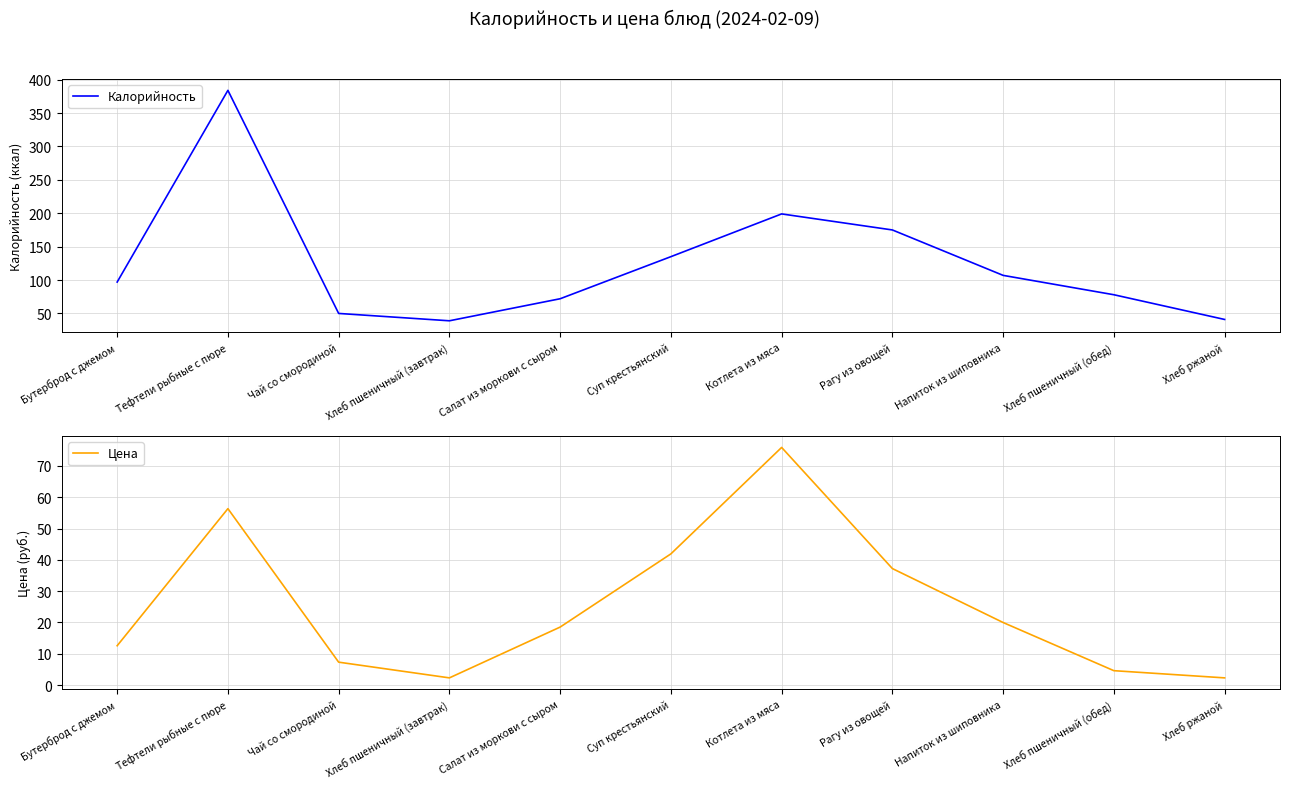

List the series in order of their overall mean, highest first.

Калорийность, Цена